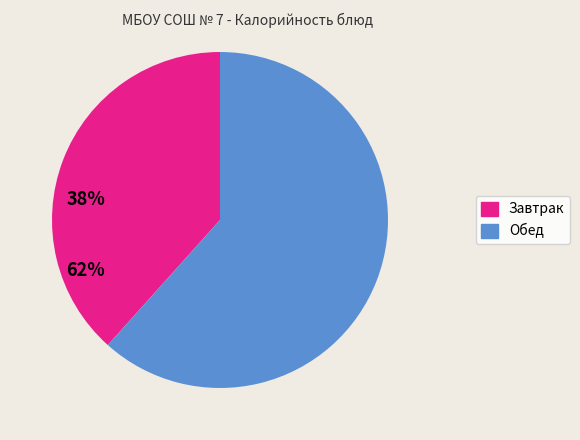

Combined, do Обед and Завтрак account for over 50%?

Yes